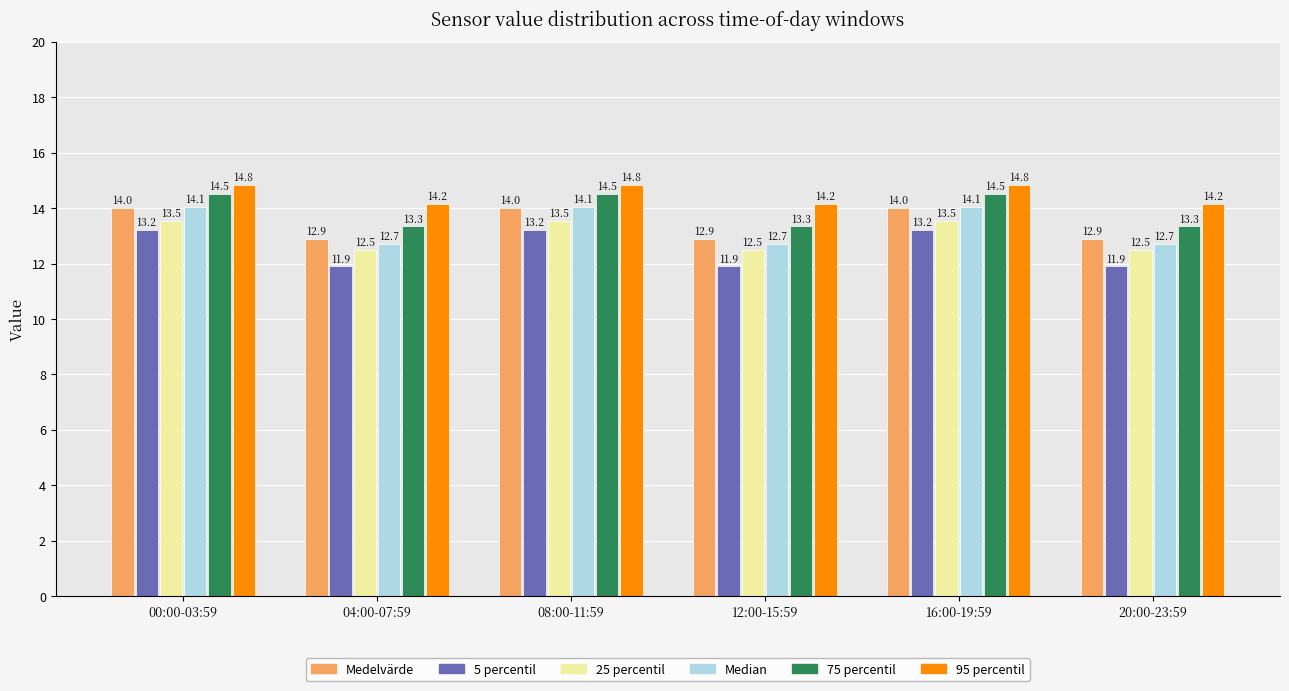

Reading left to right, what are all the values shown in this chart?

Medelvärde: 14.0	12.9	14.0	12.9	14.0	12.9
5 percentil: 13.2	11.9	13.2	11.9	13.2	11.9
25 percentil: 13.5	12.5	13.5	12.5	13.5	12.5
Median: 14.1	12.7	14.1	12.7	14.1	12.7
75 percentil: 14.5	13.3	14.5	13.3	14.5	13.3
95 percentil: 14.8	14.2	14.8	14.2	14.8	14.2